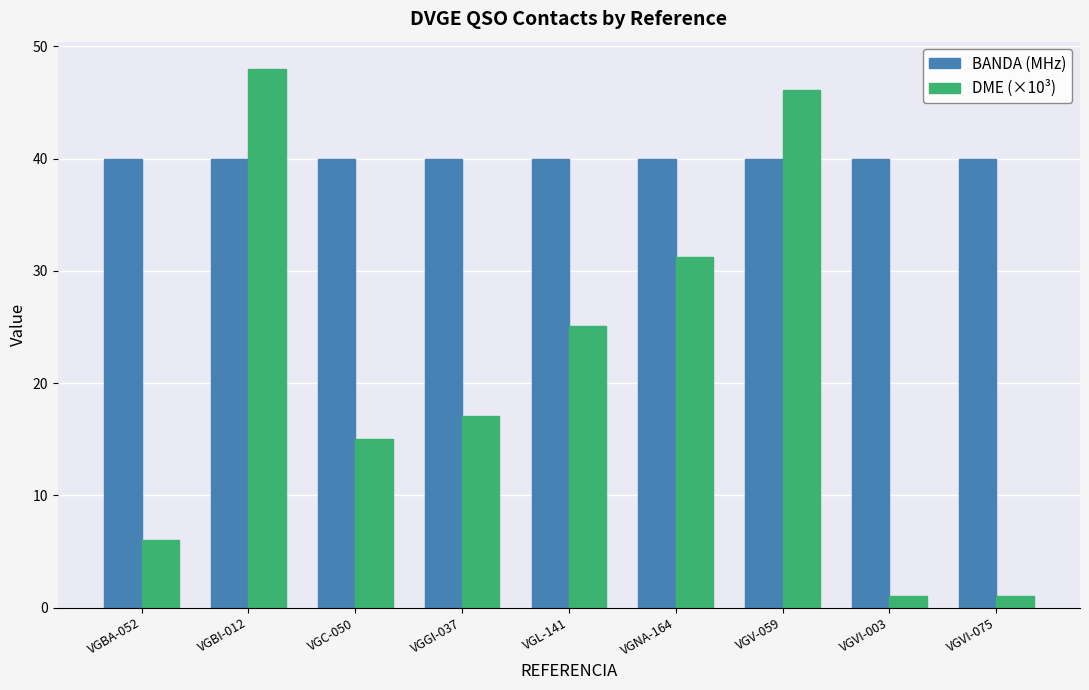

What is the value of the BANDA (MHz) bar at the 4th from the left?

40.0